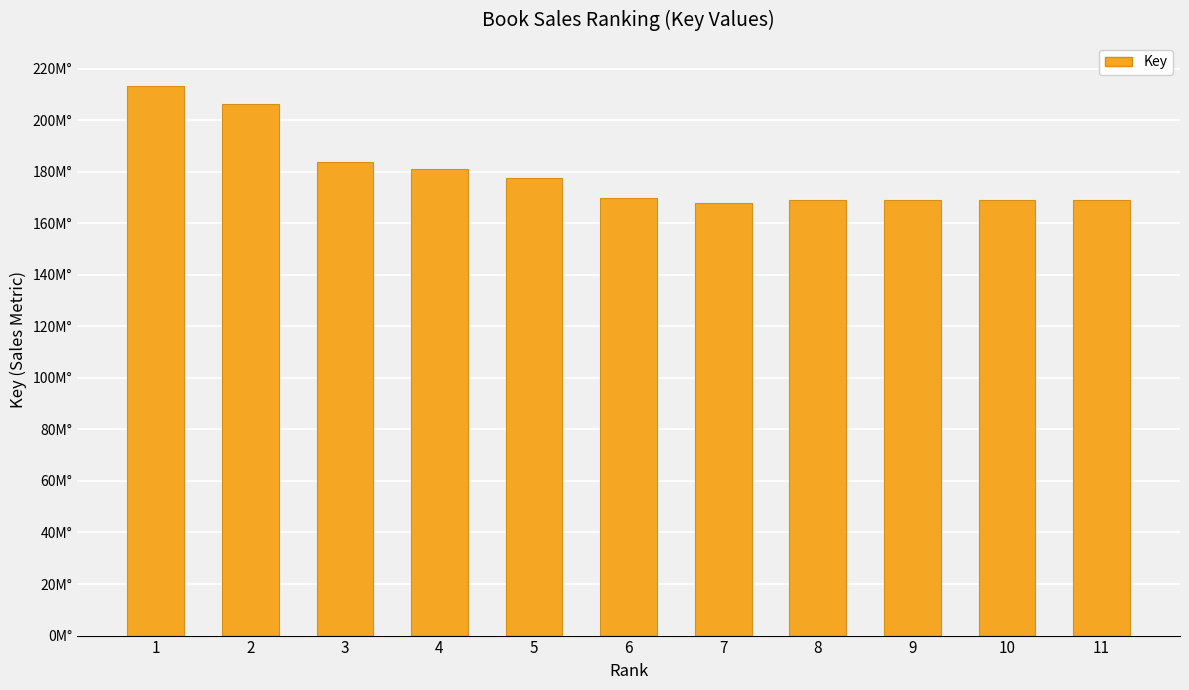

What is the sum of all values?

1975787533